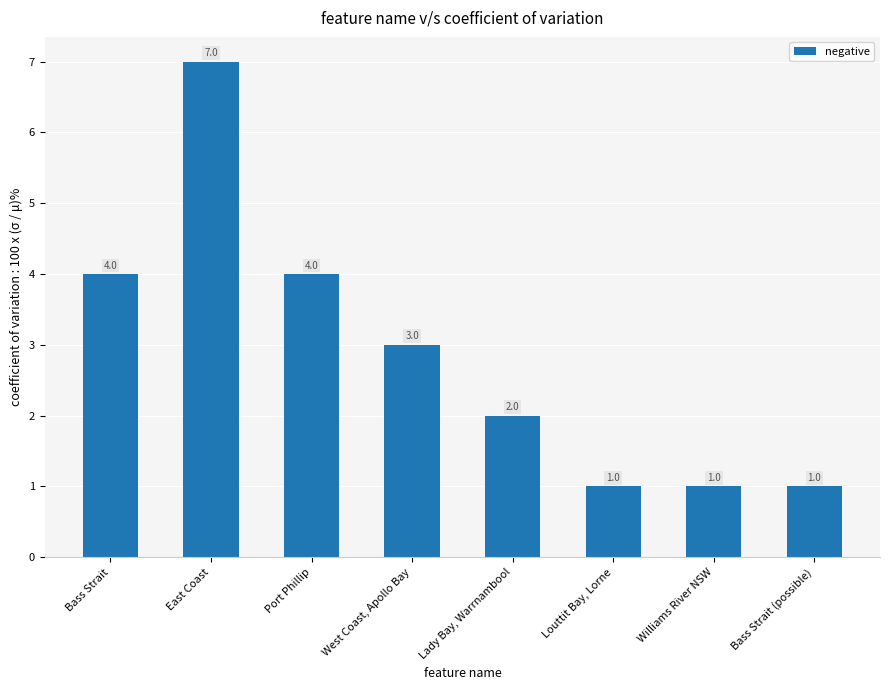

How many data points does each series have?

8